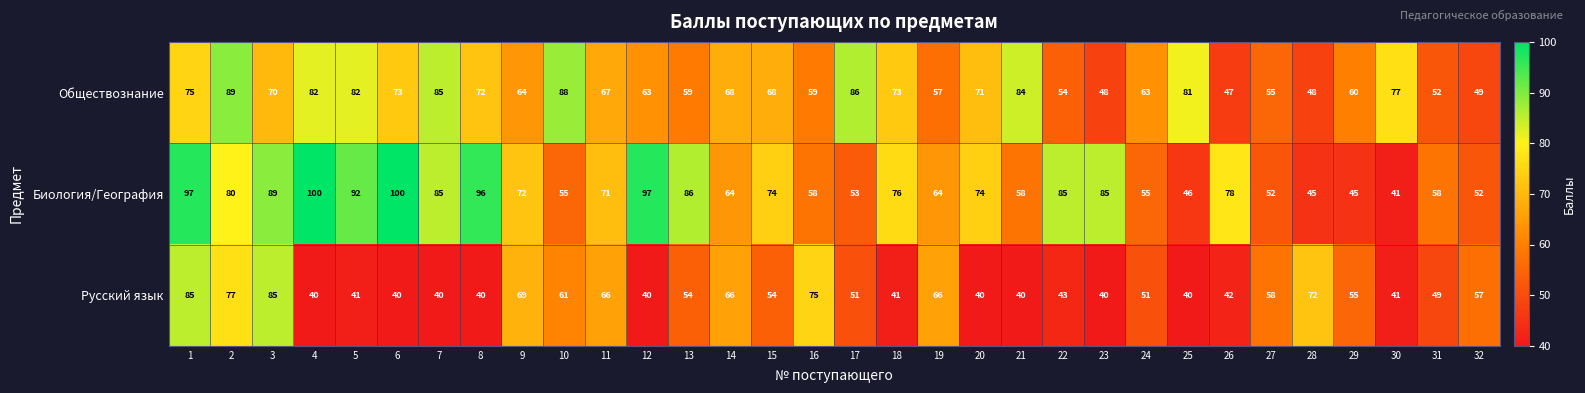

What is the greatest value displayed?

100